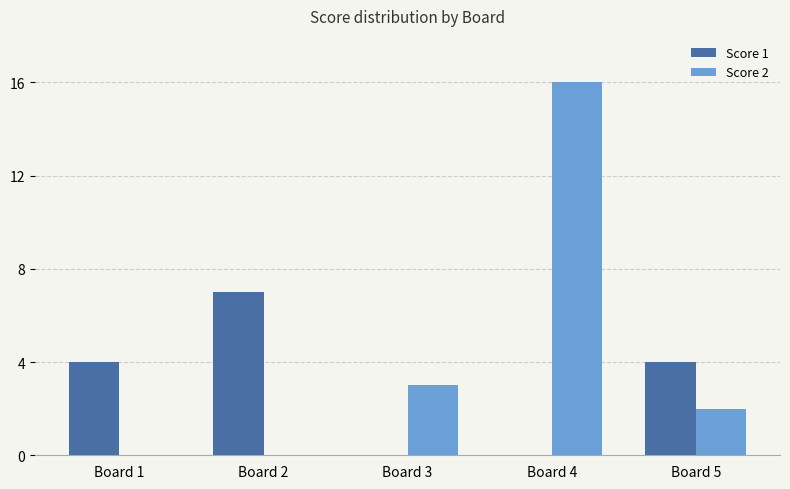

Which category has the highest value in the Score 2 series?

Board 4